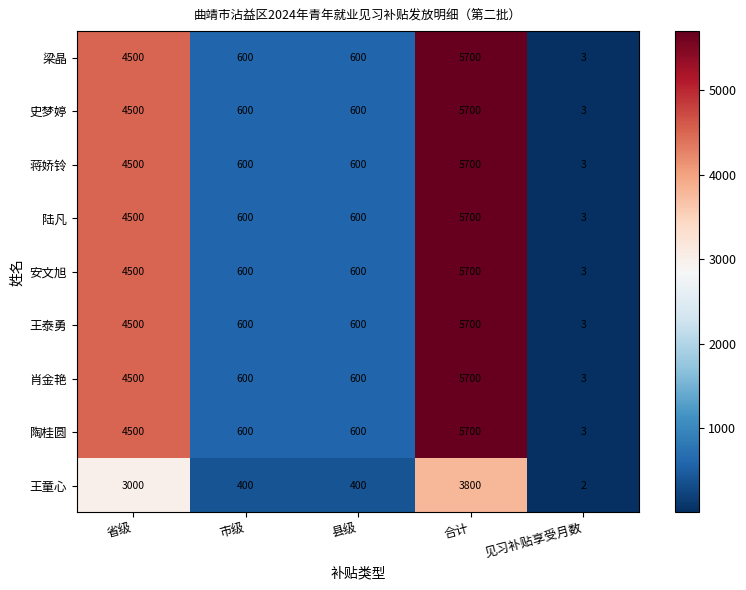

Is the value of 肖金艳 at 见习补贴享受月数 greater than the value of 陆凡 at 合计?

No